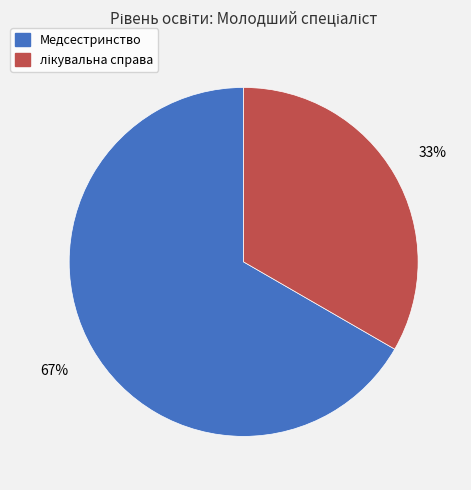

How many slices are in this pie chart?

2